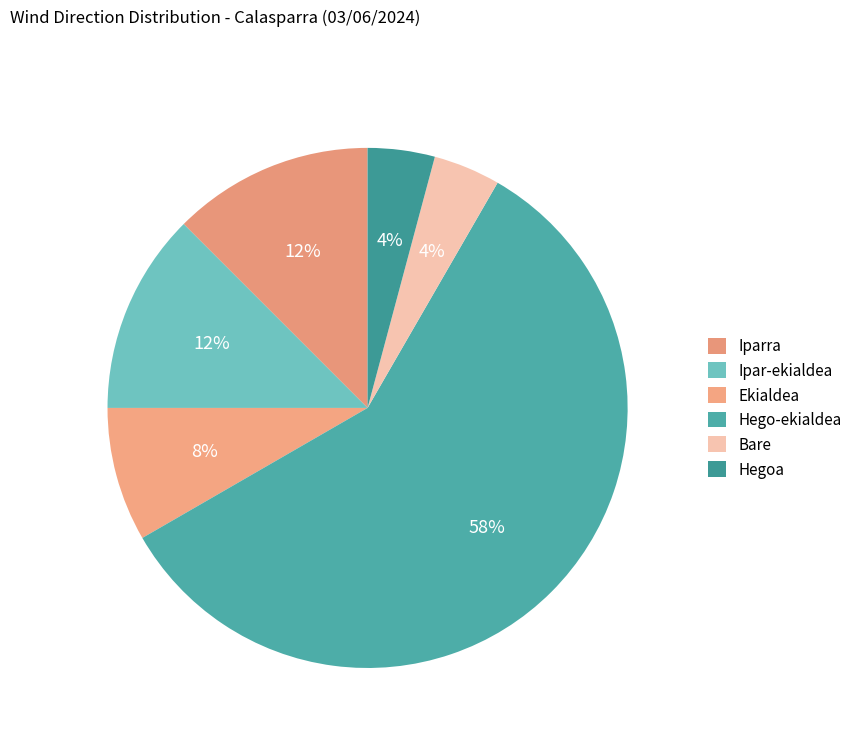

What portion of the pie excludes Ekialdea?

91.7%